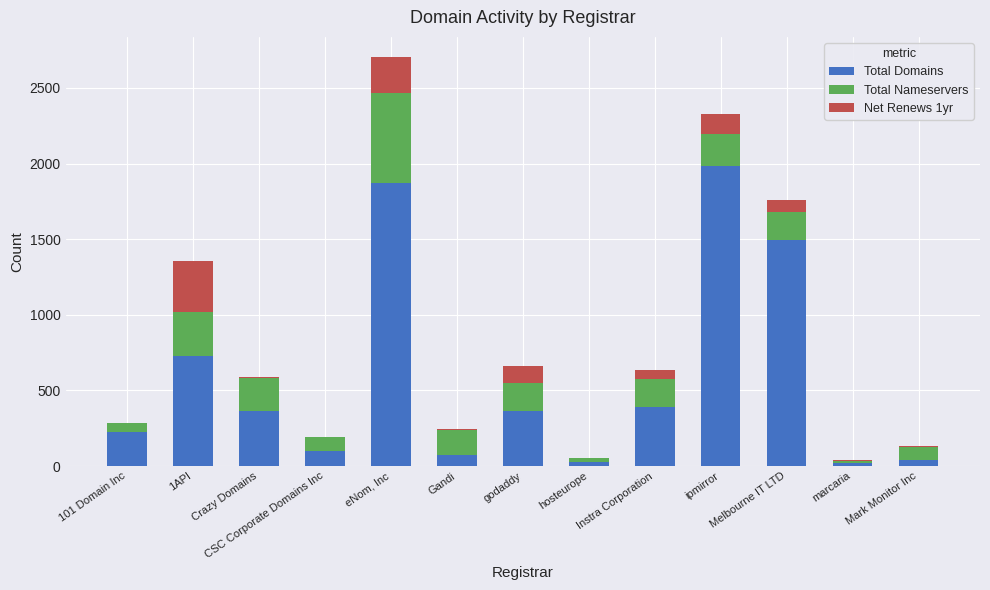

Where is Total Domains nearest to the value 1000?

1API